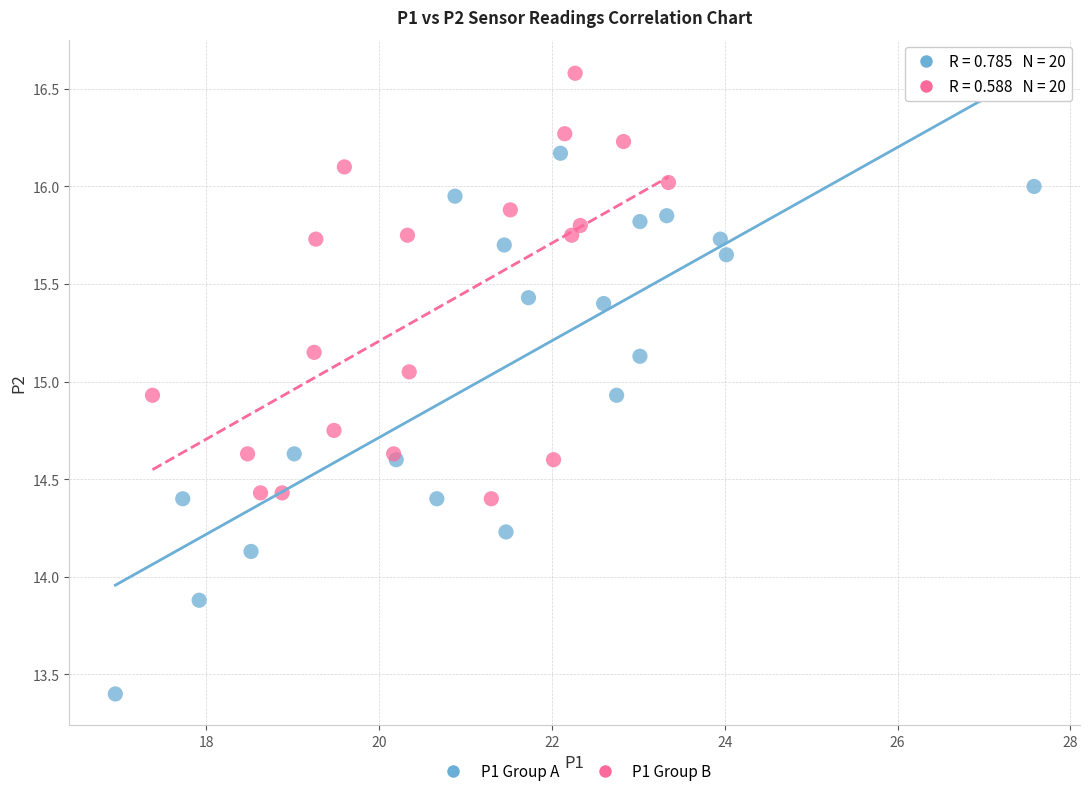

Which series reaches the maximum Y coordinate?

P1 Group B